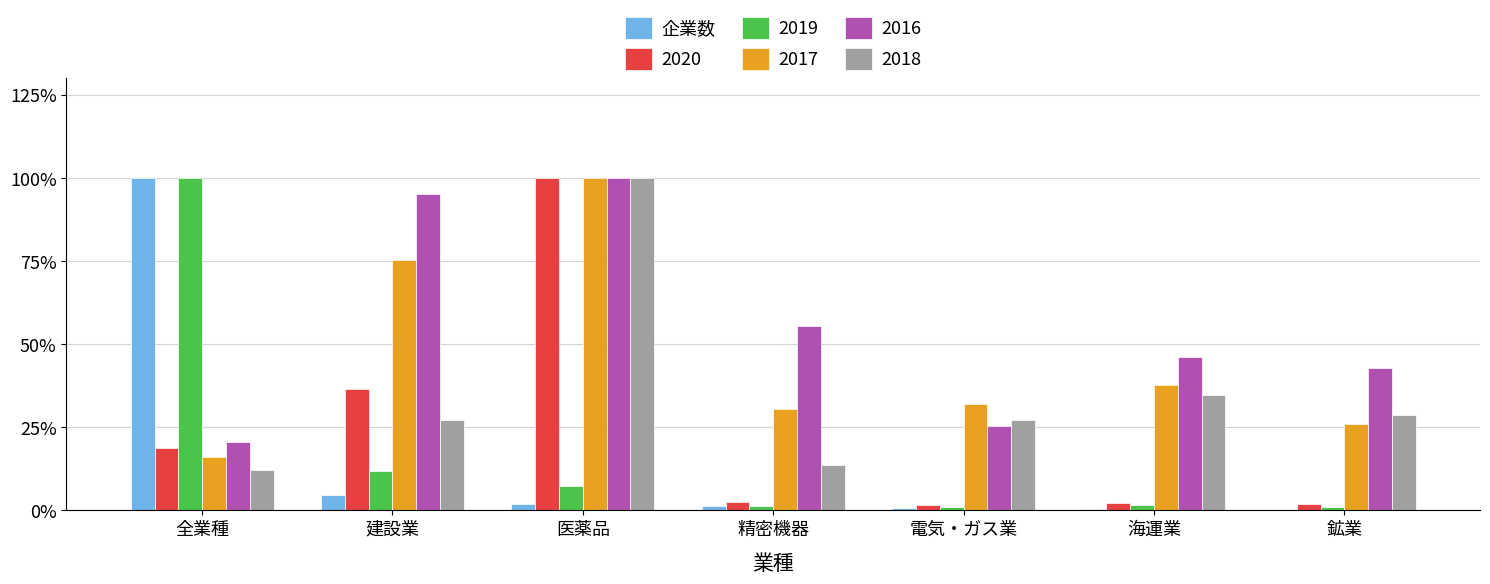

What is the maximum value shown in the chart?

100.0